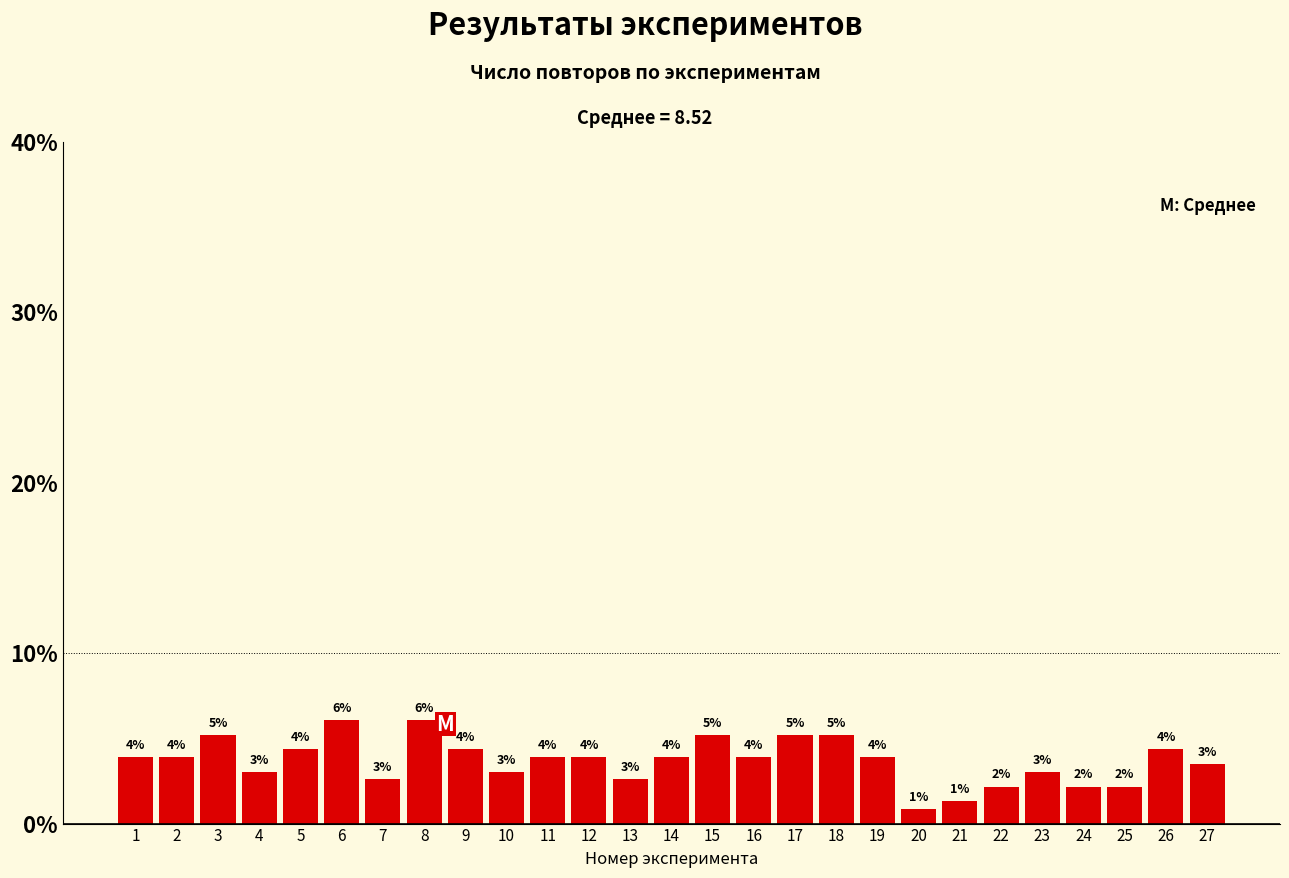

Which has a higher value, 23 or 9?

9